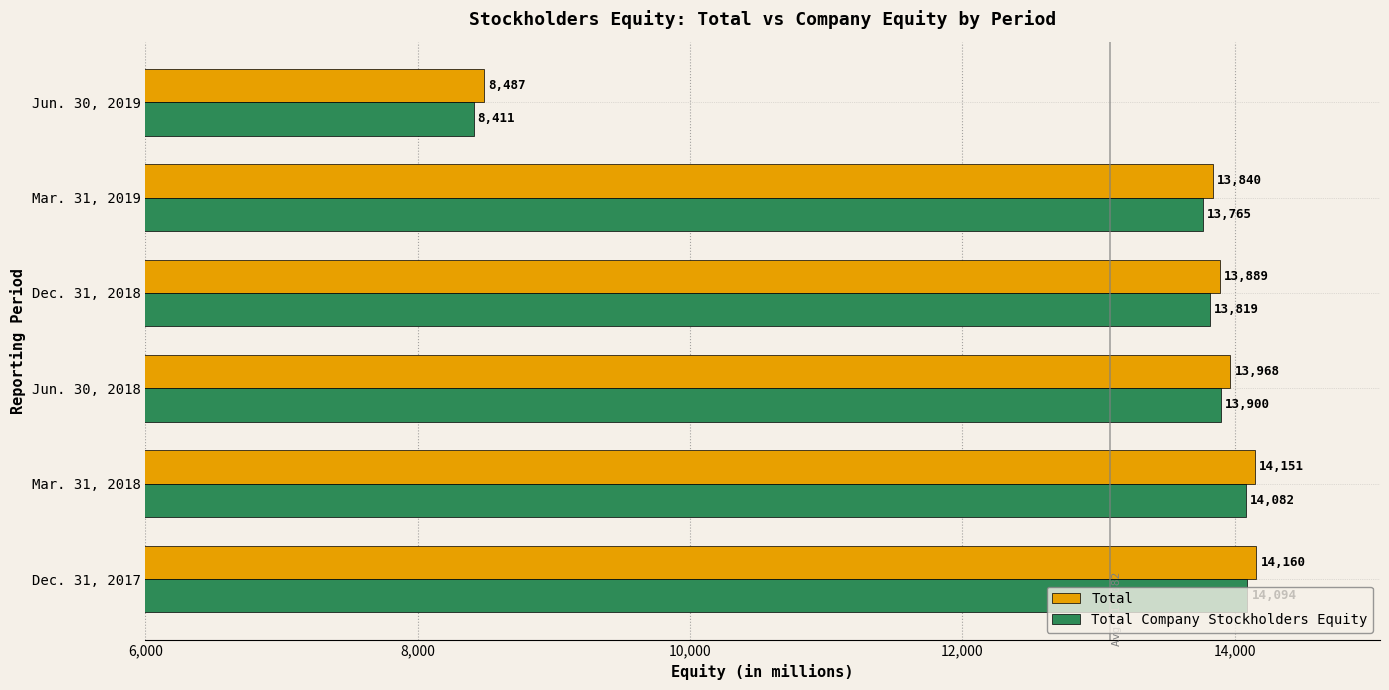

Which series has the widest spread of values?

Total Company Stockholders Equity